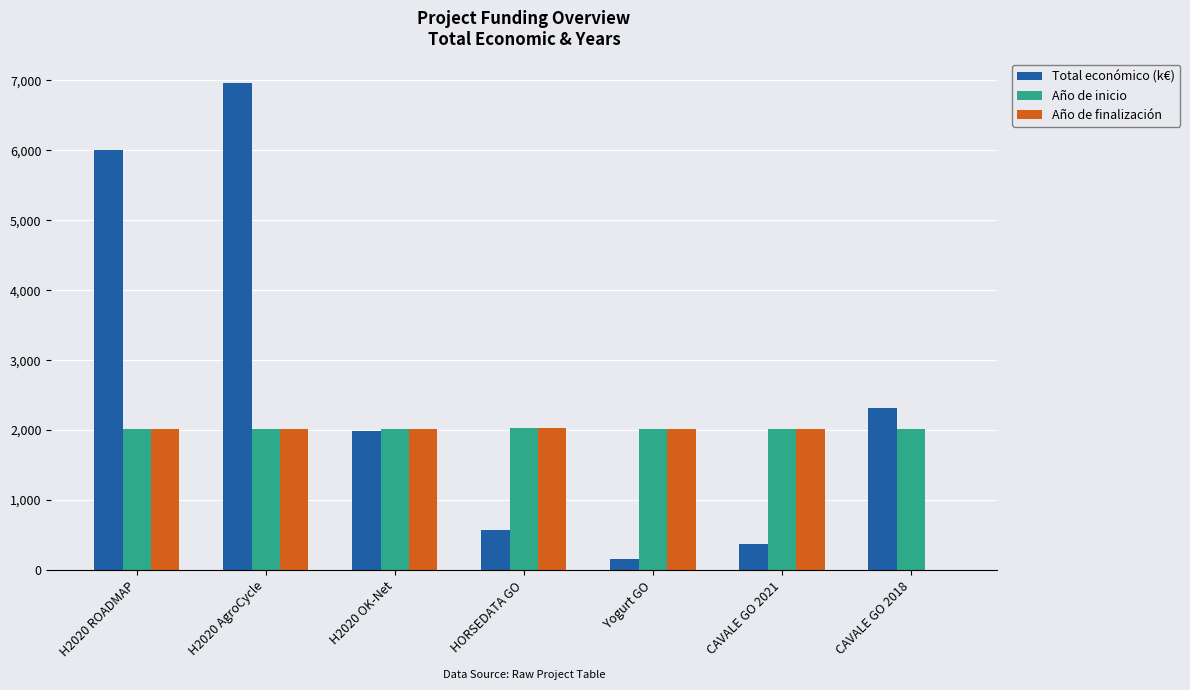

What are all the series names shown in the legend?

Total económico (k€), Año de inicio, Año de finalización